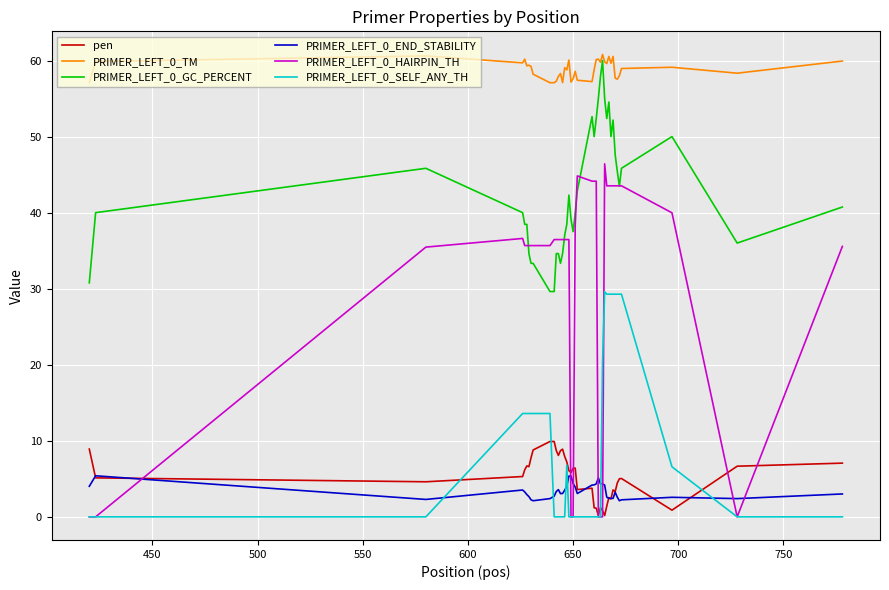

Which series has the largest total across all categories?

PRIMER_LEFT_0_TM